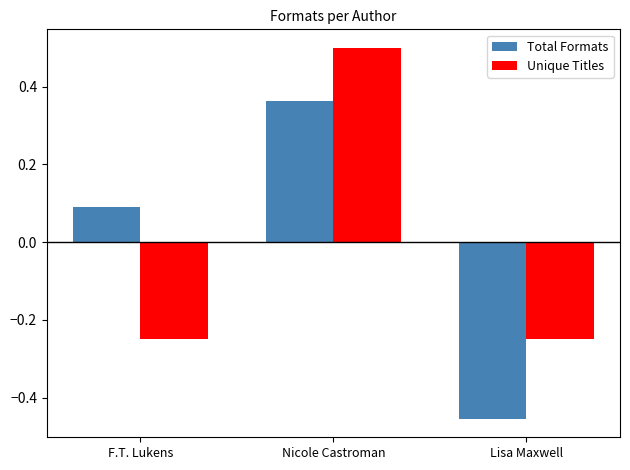

Is the value of Total Formats at Nicole Castroman greater than the value of Unique Titles at F.T. Lukens?

Yes